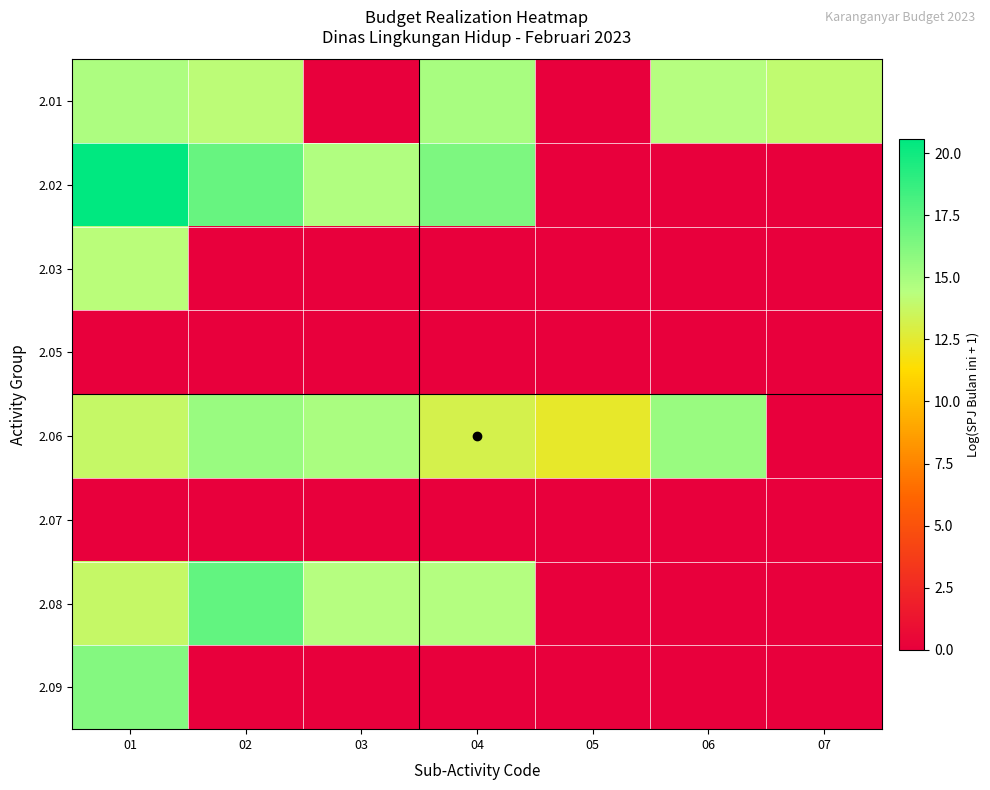

List the series in order of their peak value, highest first.

2.02, 2.08, 2.09, 2.06, 2.01, 2.03, 2.05, 2.07